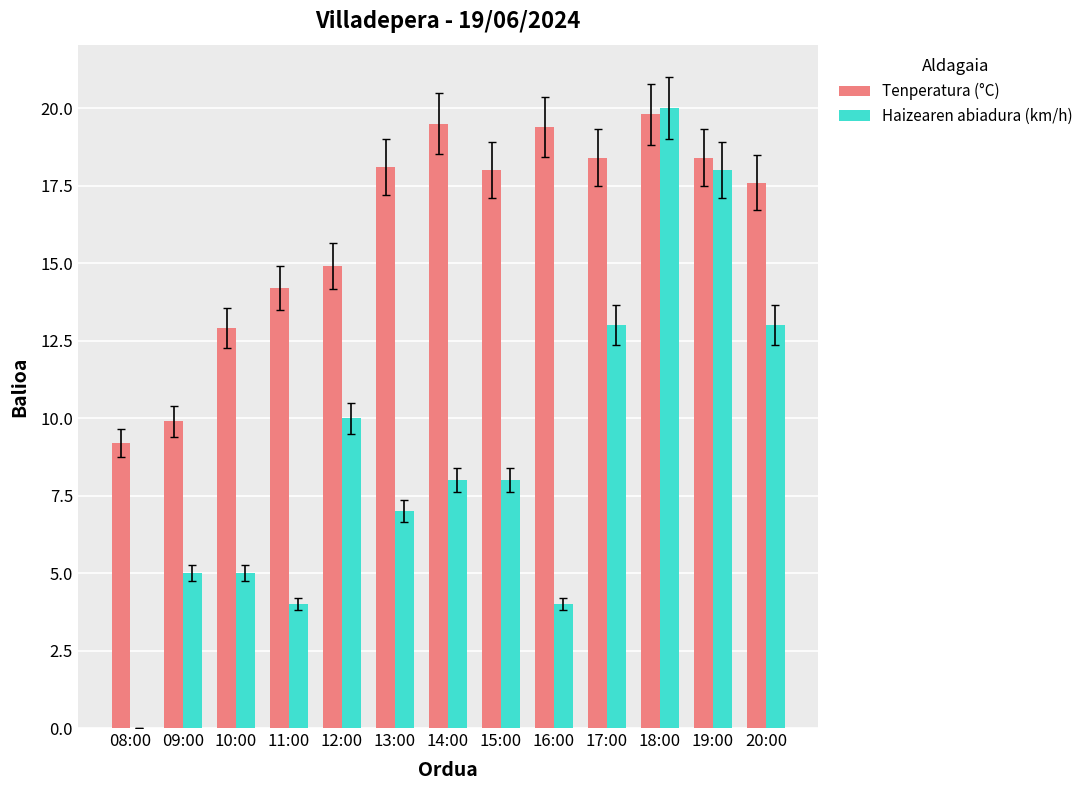

Which category has the highest value across all series?

18:00